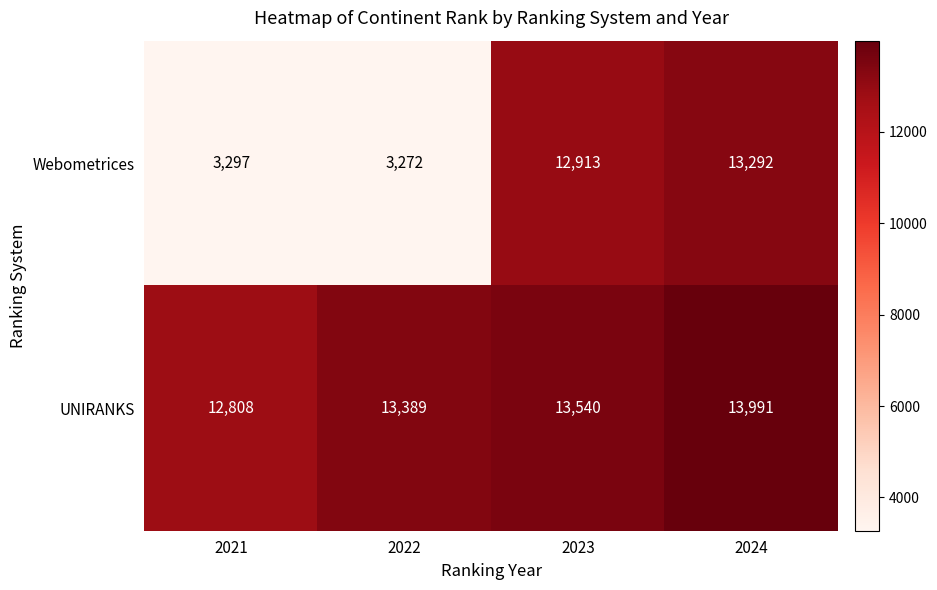

Rank the categories by UNIRANKS value from highest to lowest.

2024, 2023, 2022, 2021